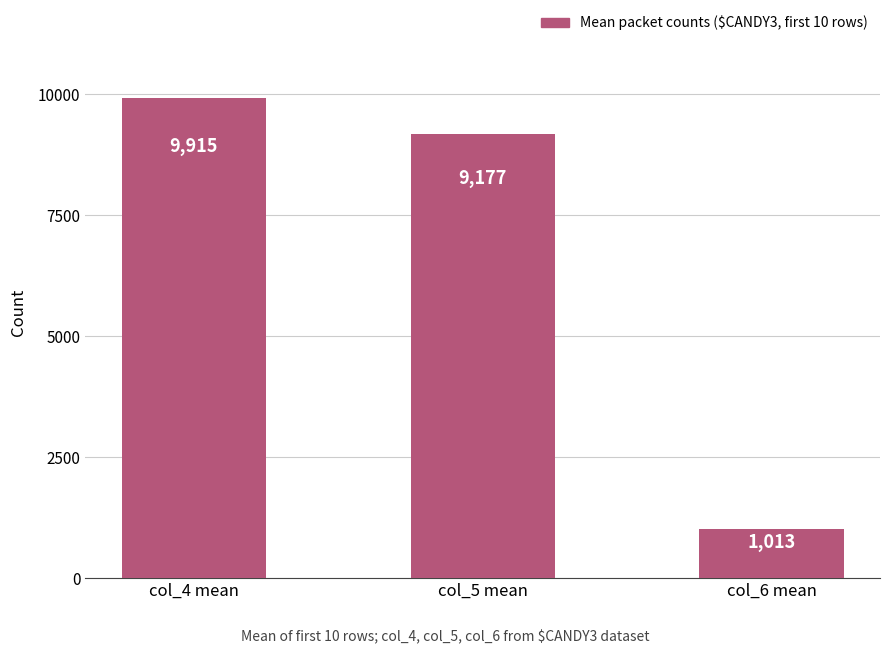

How many series are shown in this chart?

1